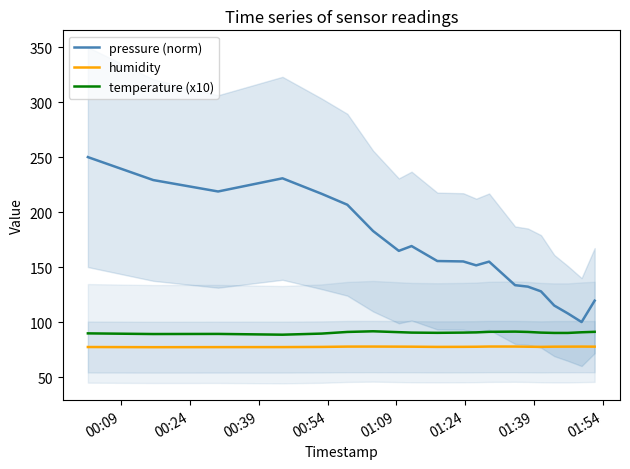

True or false: pressure (norm) and humidity intersect in this chart.

False